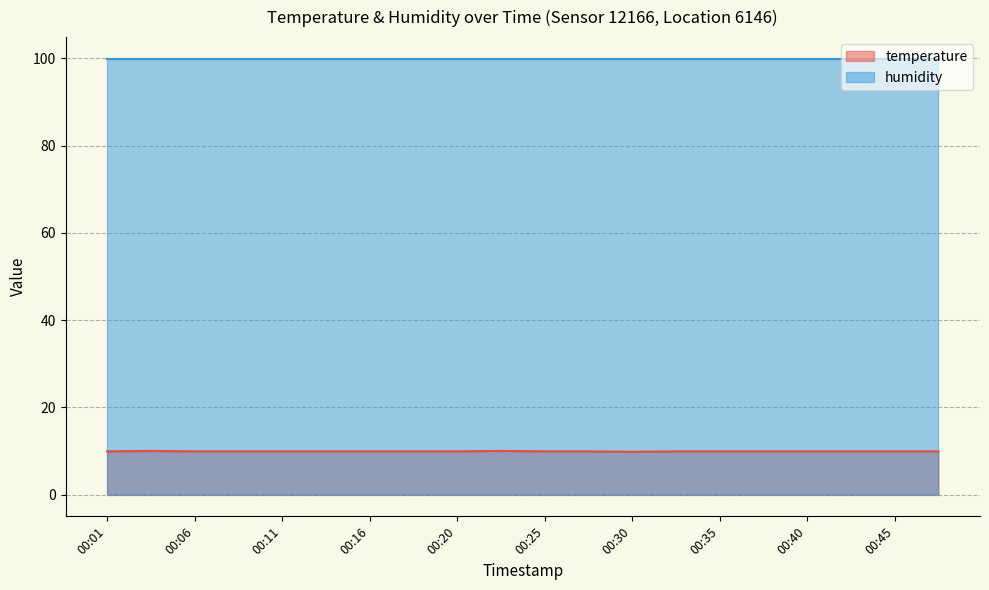

Approximately how many times larger is the value at 00:47 compared to 00:42?

1.0